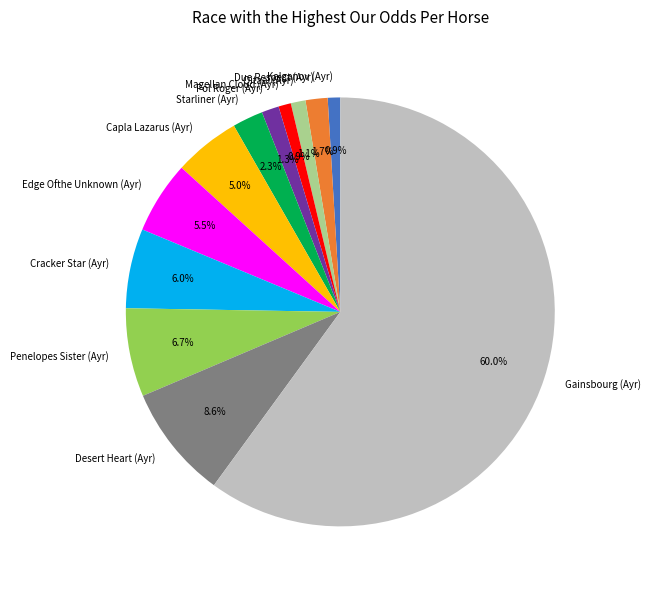

What percentage is NOT represented by Qitaal (Ayr)?

98.9%